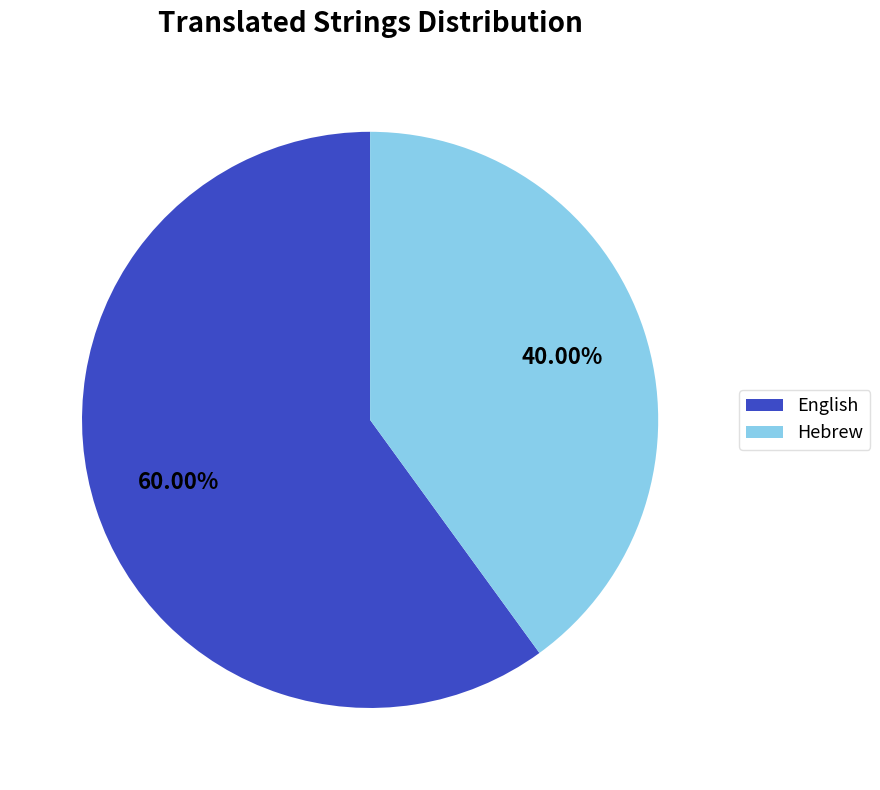

What percentage is the English slice, to the nearest percent?

60%